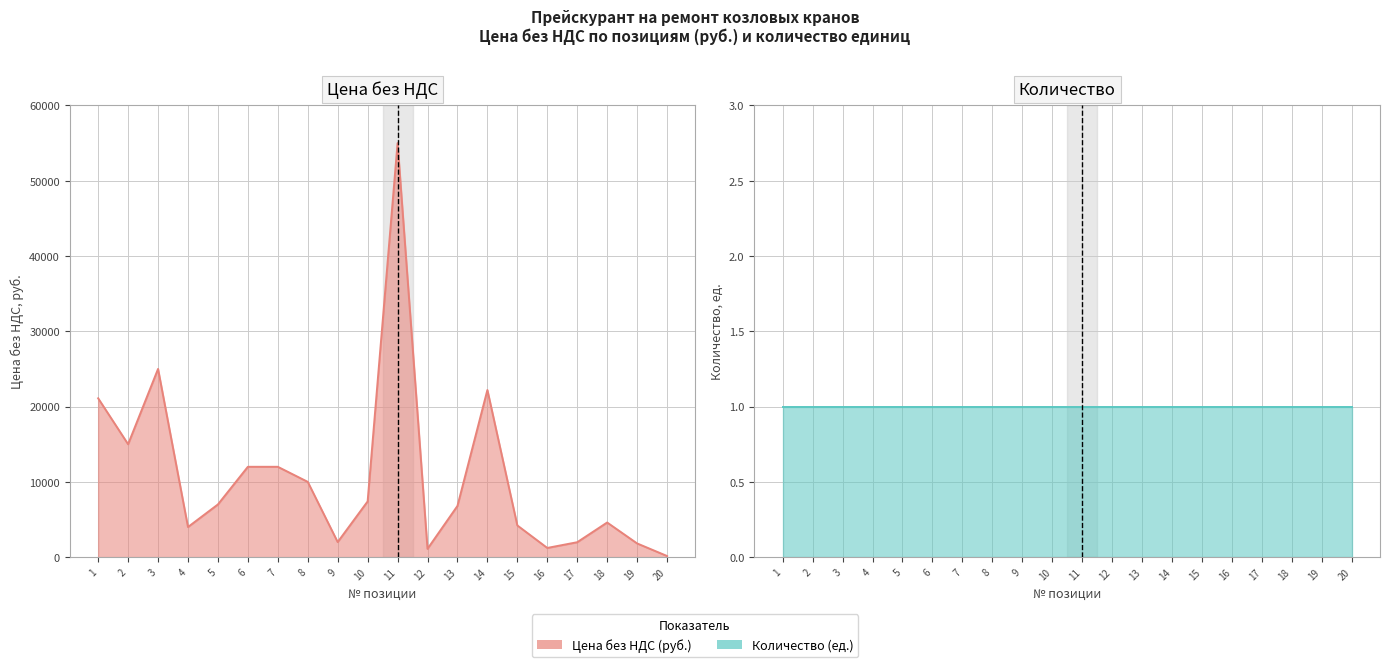

Which has a higher value, 3 or 4?

3